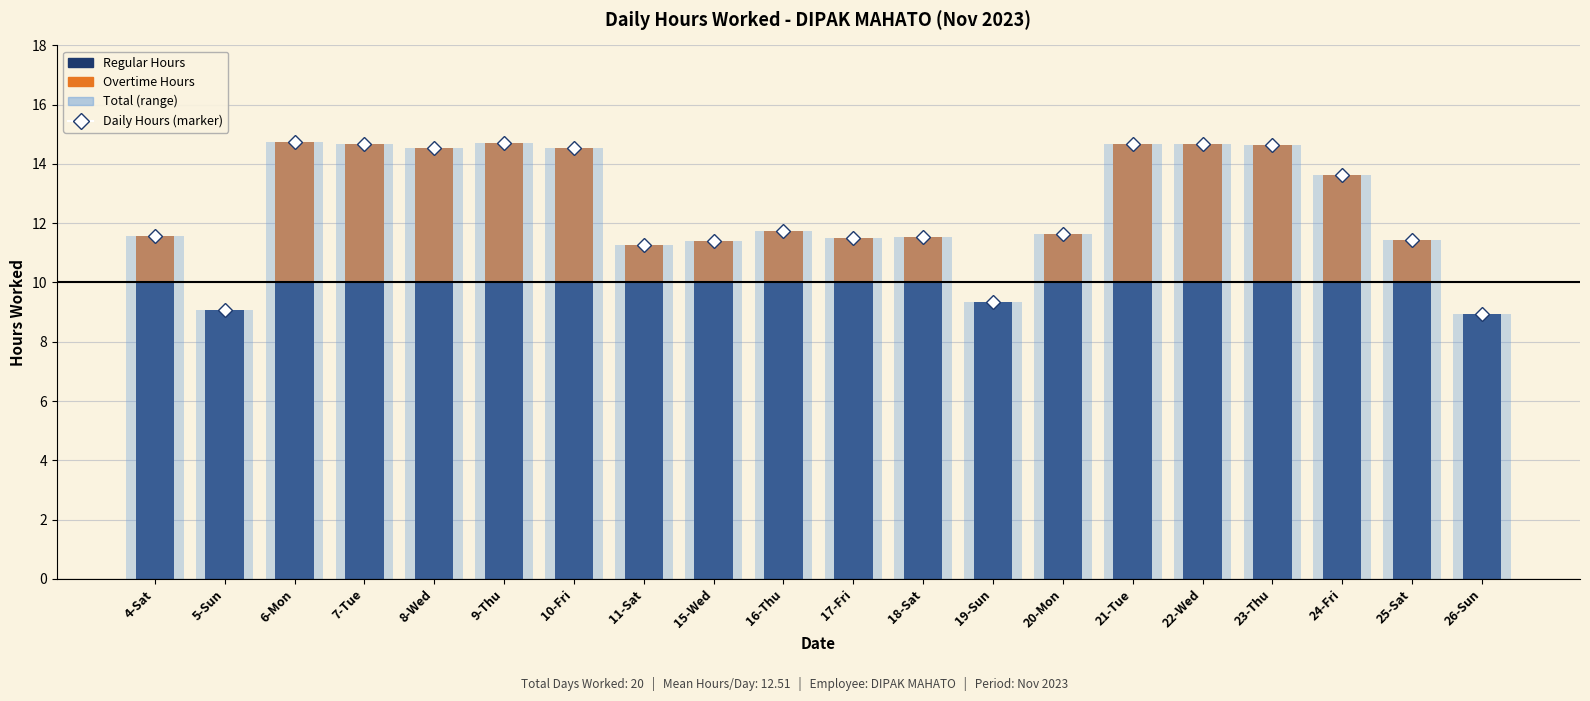

What is the sum of the Regular Hours values at 16-Thu and 19-Sun?

19.4